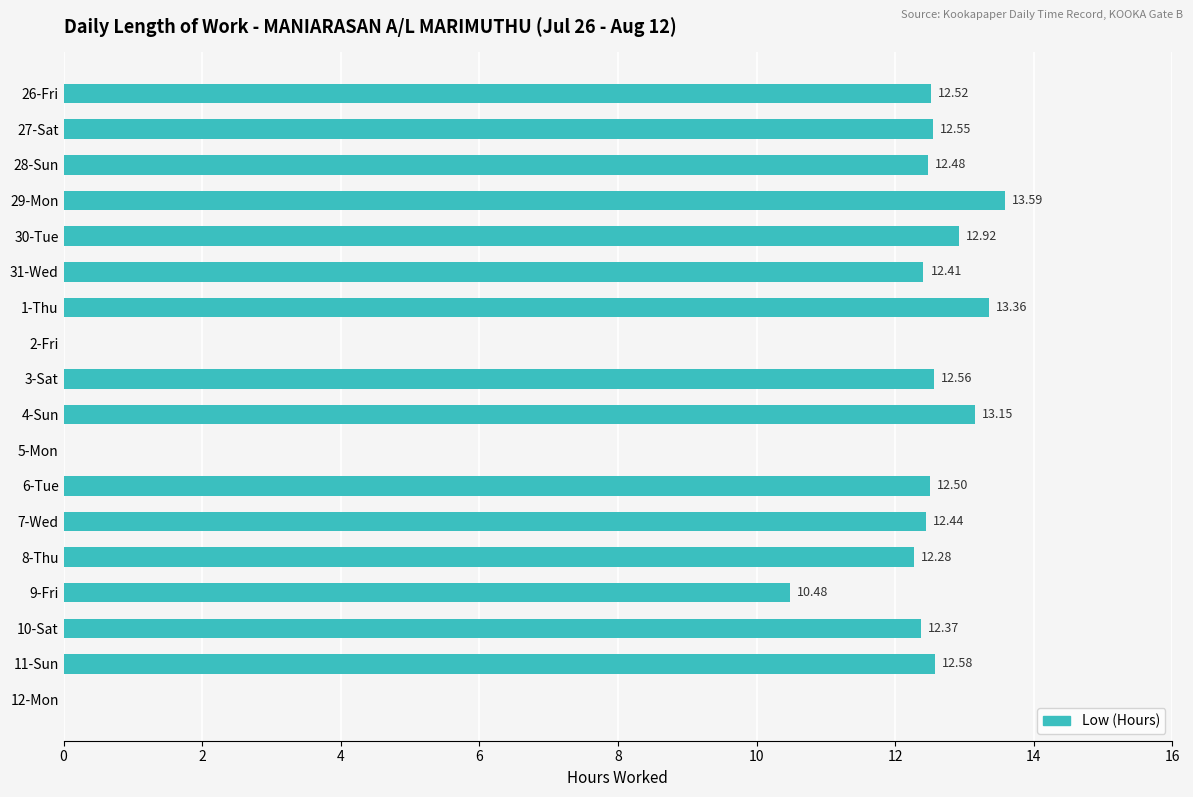

What is the greatest value displayed?

13.6